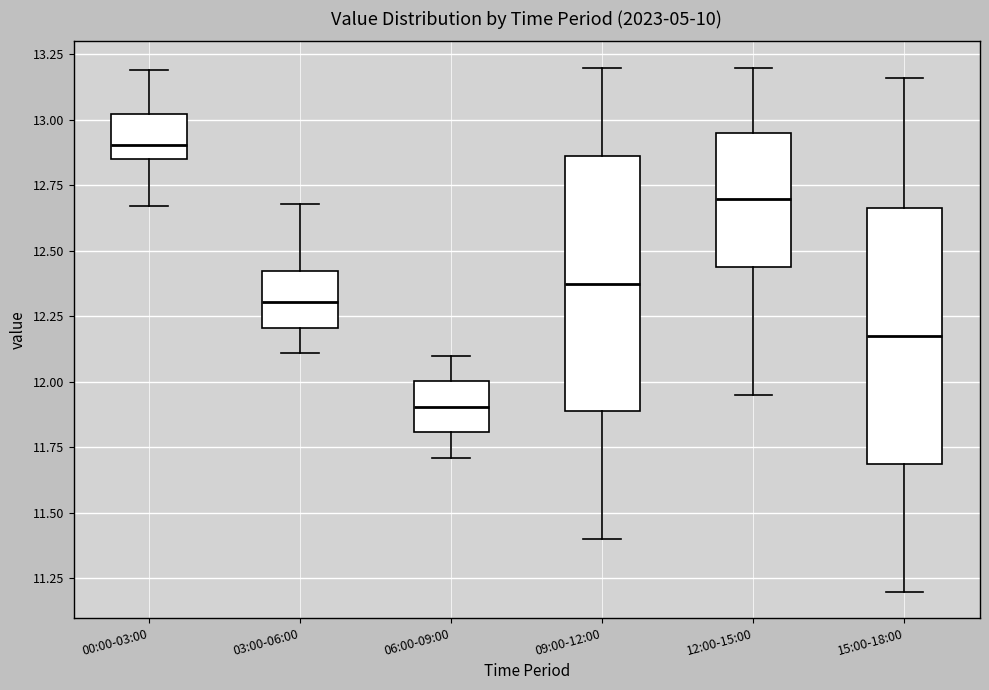

Reading left to right, transcribe this box plot: for each box, give where its median line is, the range the box spans, and where its two whiskers end, as read against the y-axis. The values are not printed on the chart, so give them approximately, as read against the axis.

00:00-03:00: median 12.90, box 12.85 to 13.00, whiskers 12.65 to 13.20
03:00-06:00: median 12.30, box 12.20 to 12.40, whiskers 12.10 to 12.70
06:00-09:00: median 11.90, box 11.80 to 12.00, whiskers 11.70 to 12.10
09:00-12:00: median 12.40, box 11.90 to 12.85, whiskers 11.40 to 13.20
12:00-15:00: median 12.70, box 12.45 to 12.95, whiskers 11.95 to 13.20
15:00-18:00: median 12.20, box 11.70 to 12.65, whiskers 11.20 to 13.15